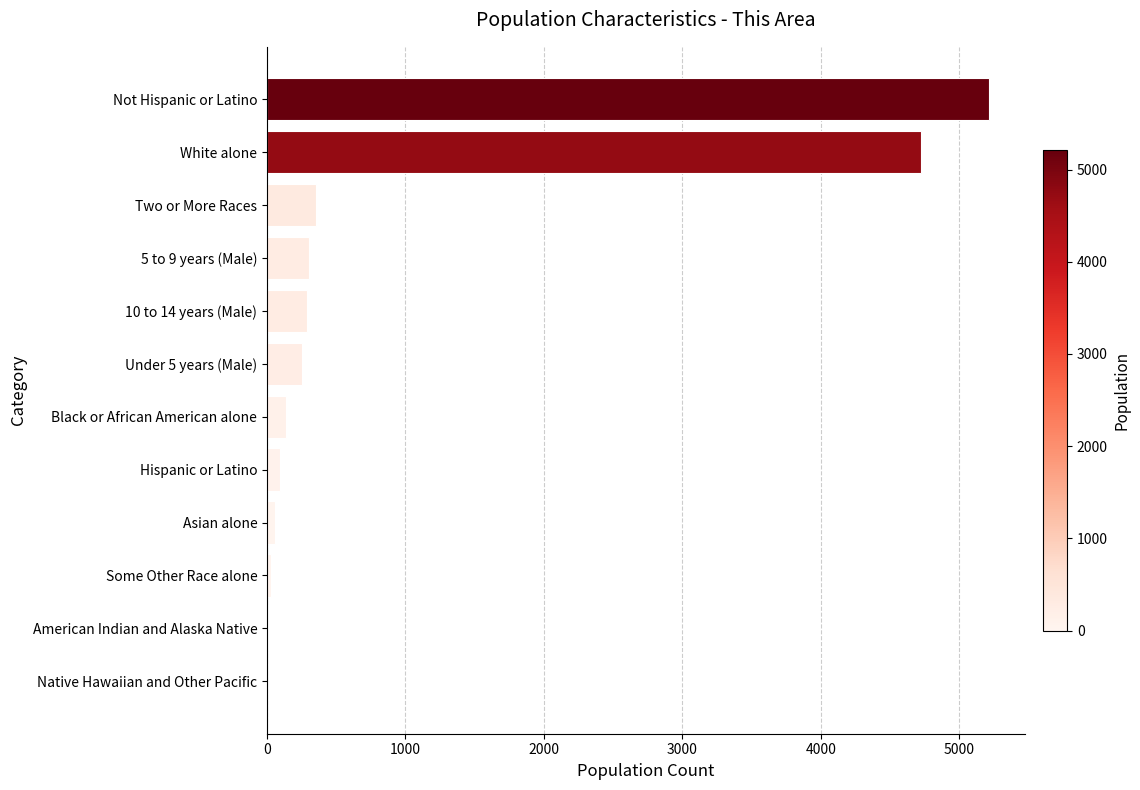

Where is the data nearest to the value 2607?

White alone